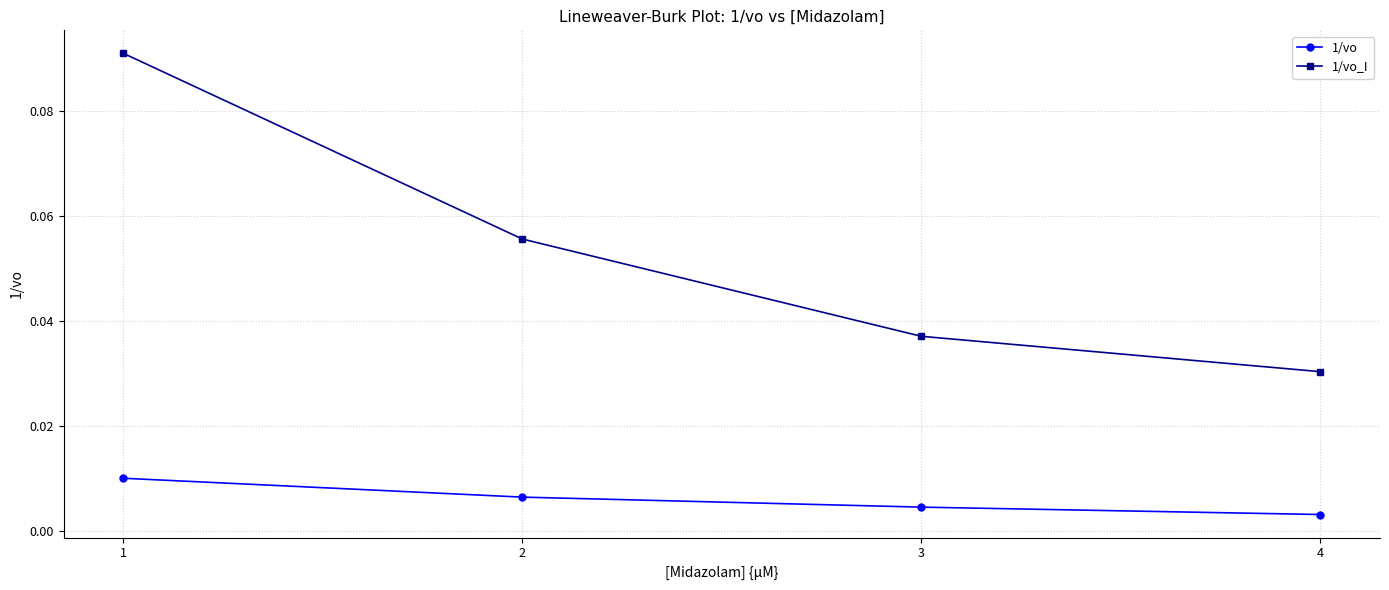

How many lines are shown in the chart?

2